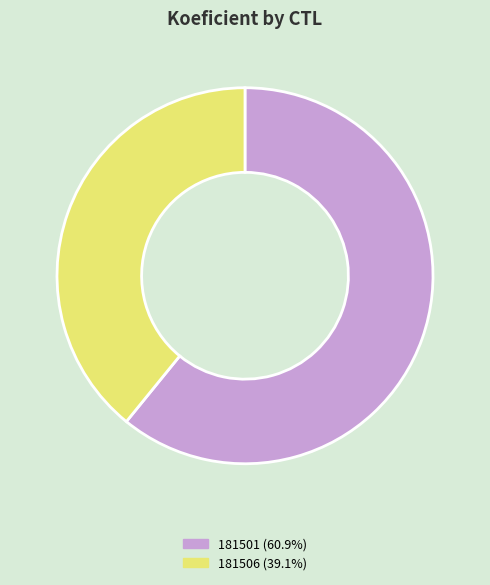

How many slices are in this pie chart?

2